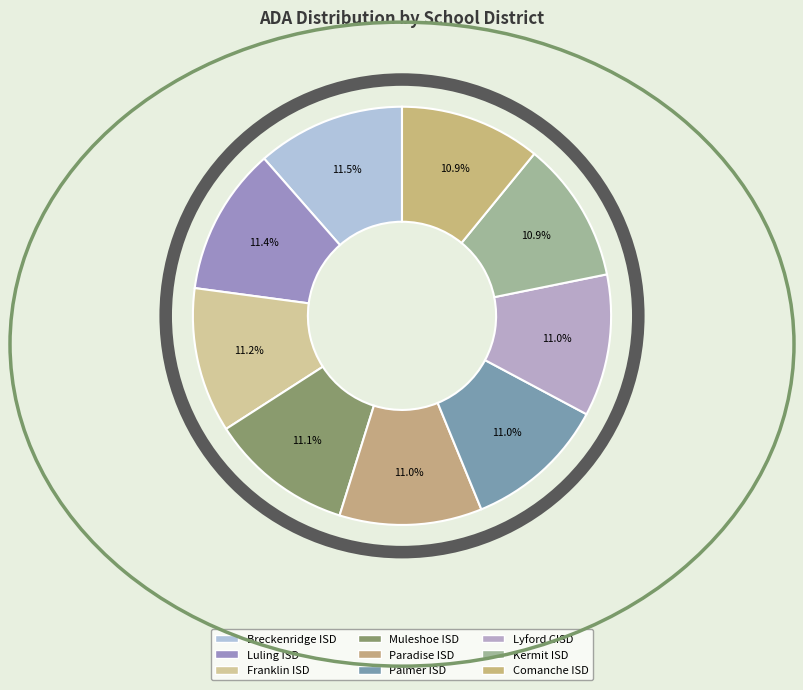

What percentage is the Palmer ISD slice, to the nearest percent?

11%